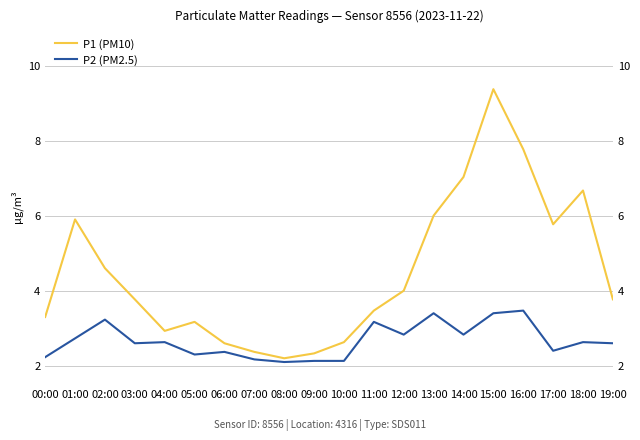

Which has a higher value, 11:00 or 12:00?

12:00